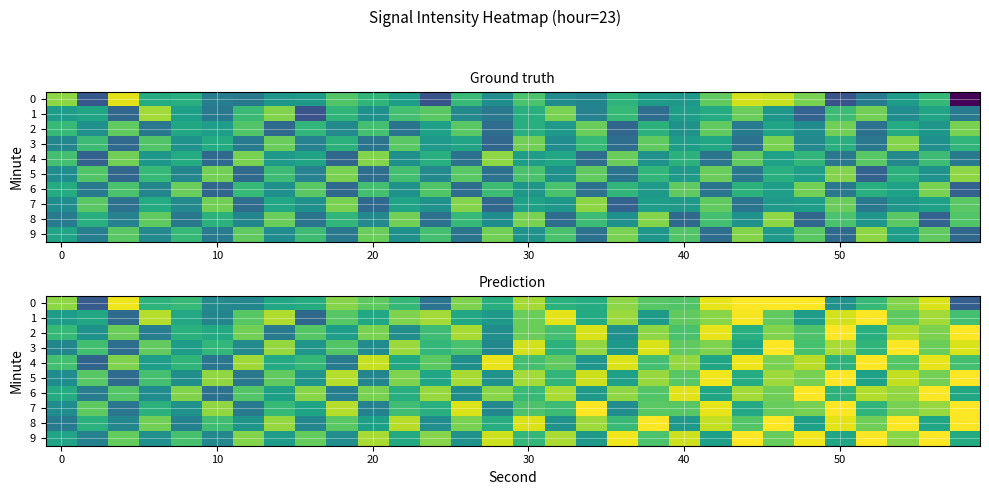

What is the difference between the maximum and minimum values in the 5 series?

5.4